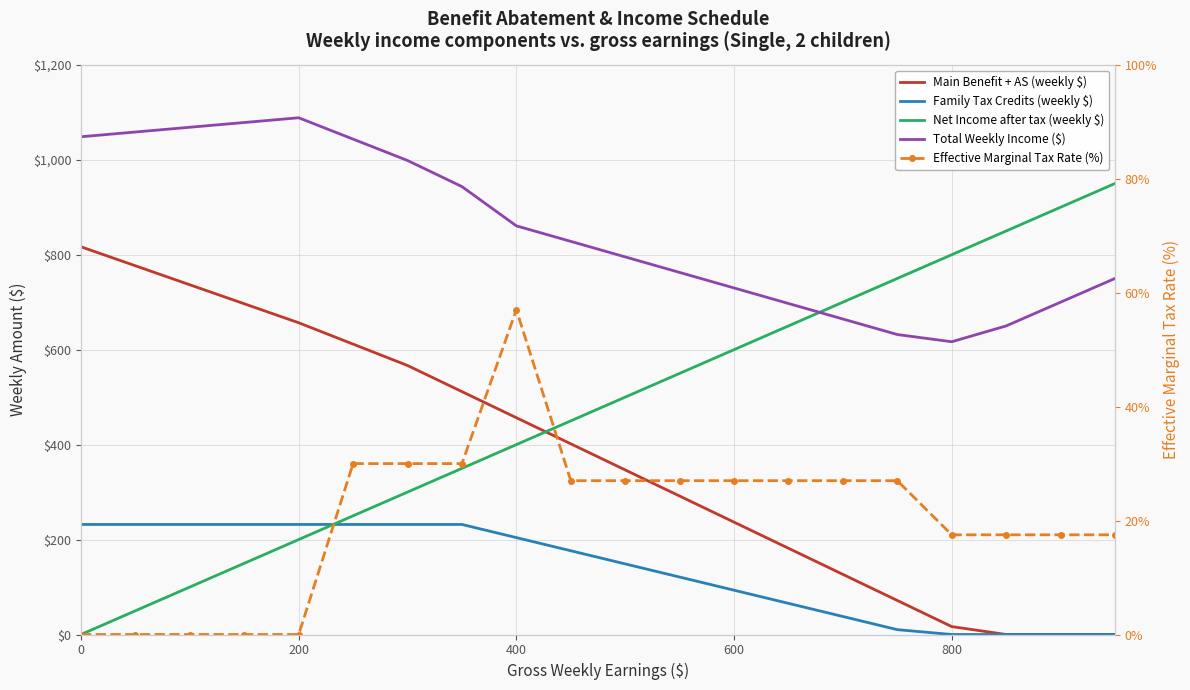

True or false: Effective Marginal Tax Rate (%) and Total Weekly Income ($) cross at least once.

False